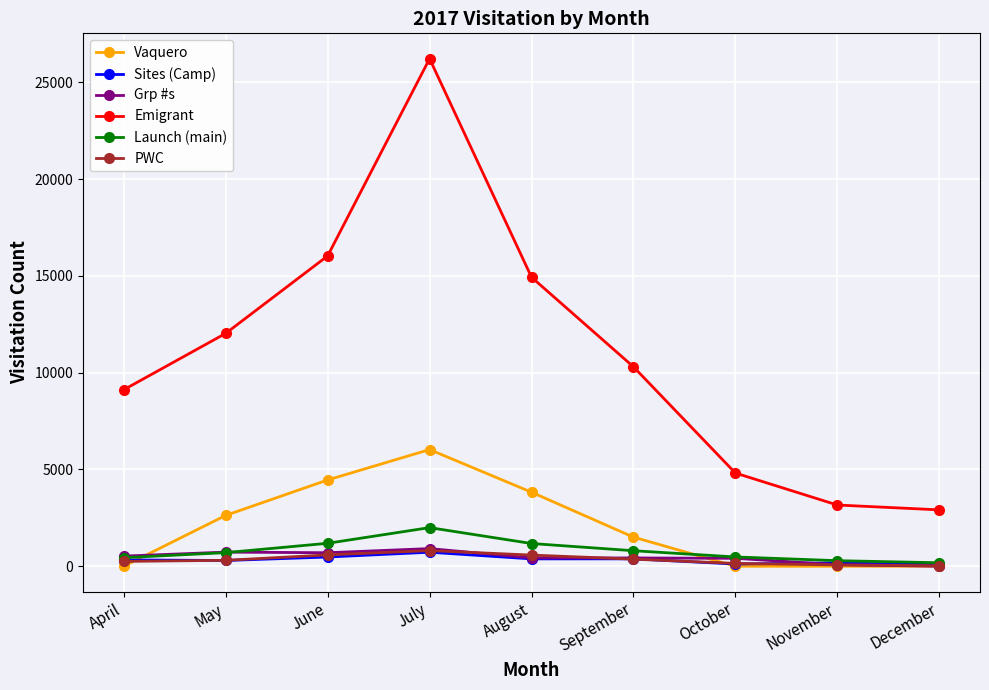

Which category has the highest value in the Launch (main) series?

July